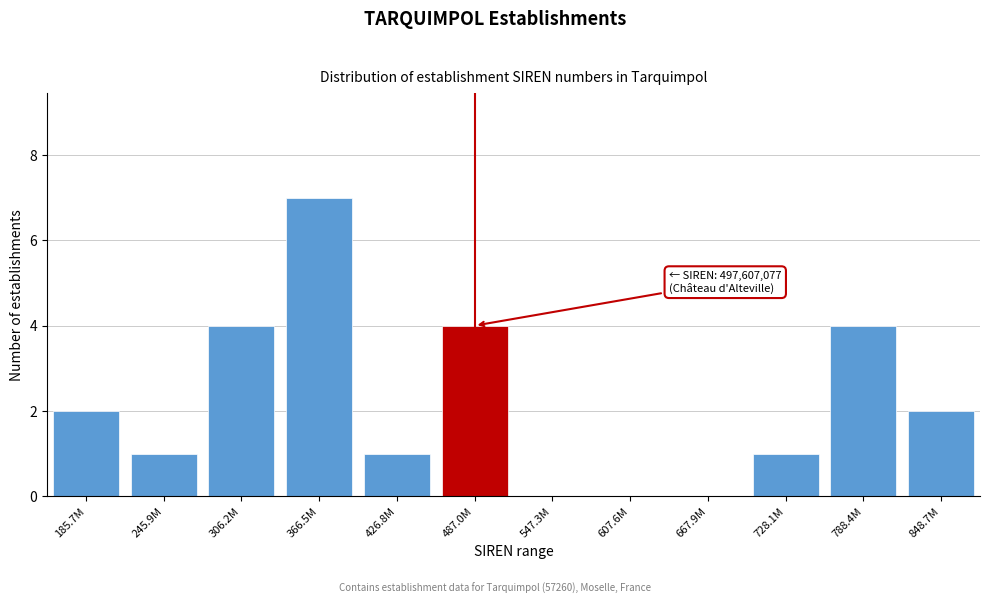

Reading right to left, transcribe all the data shown in this chart.

848.7M=2	788.4M=4	728.1M=1	667.9M=0	607.6M=0	547.3M=0	487.0M=4	426.8M=1	366.5M=7	306.2M=4	245.9M=1	185.7M=2